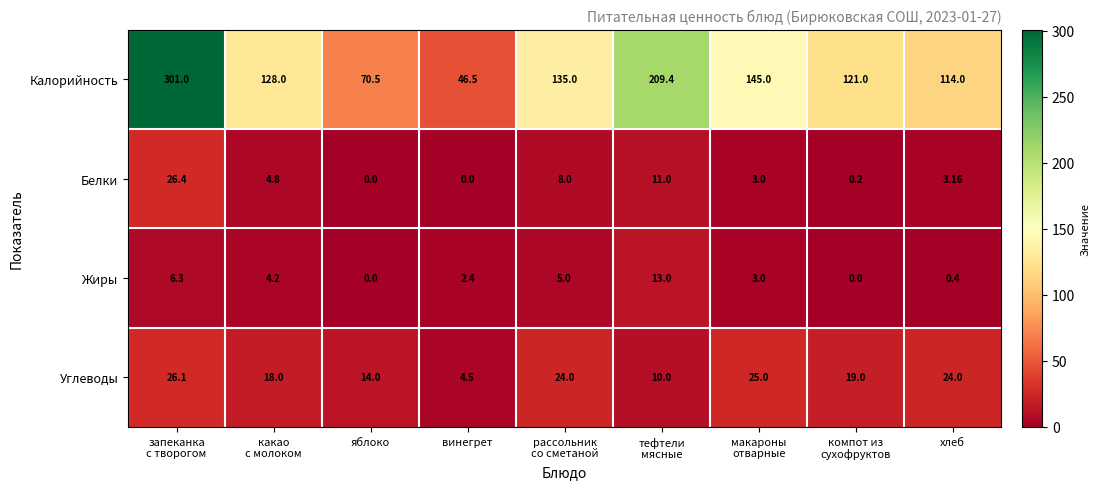

Where is Углеводы nearest to the value 15?

яблоко